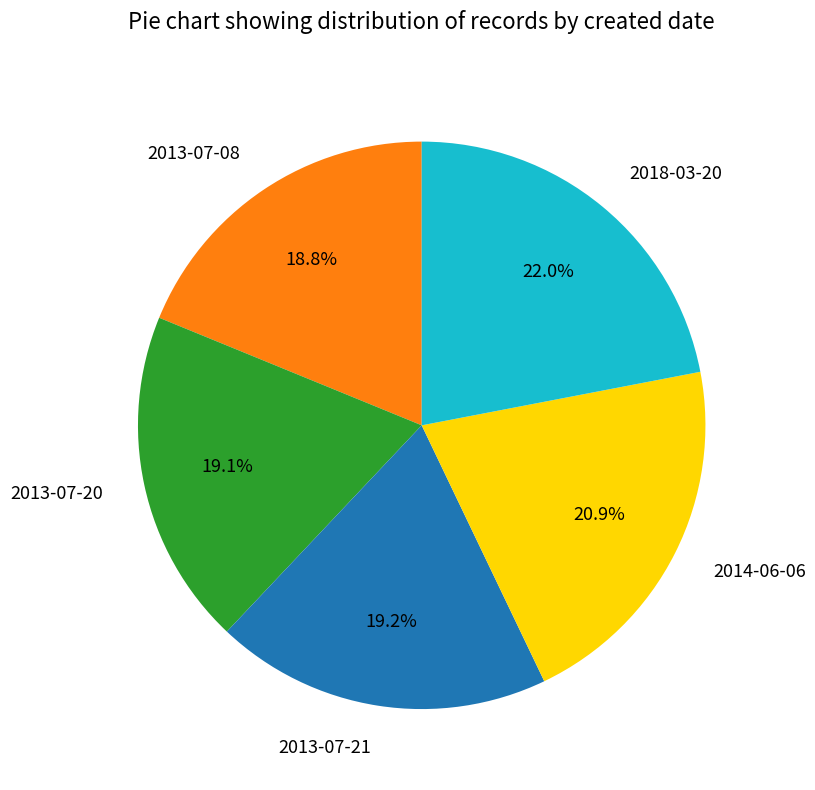

What percentage is the 2013-07-20 slice, to the nearest percent?

19%